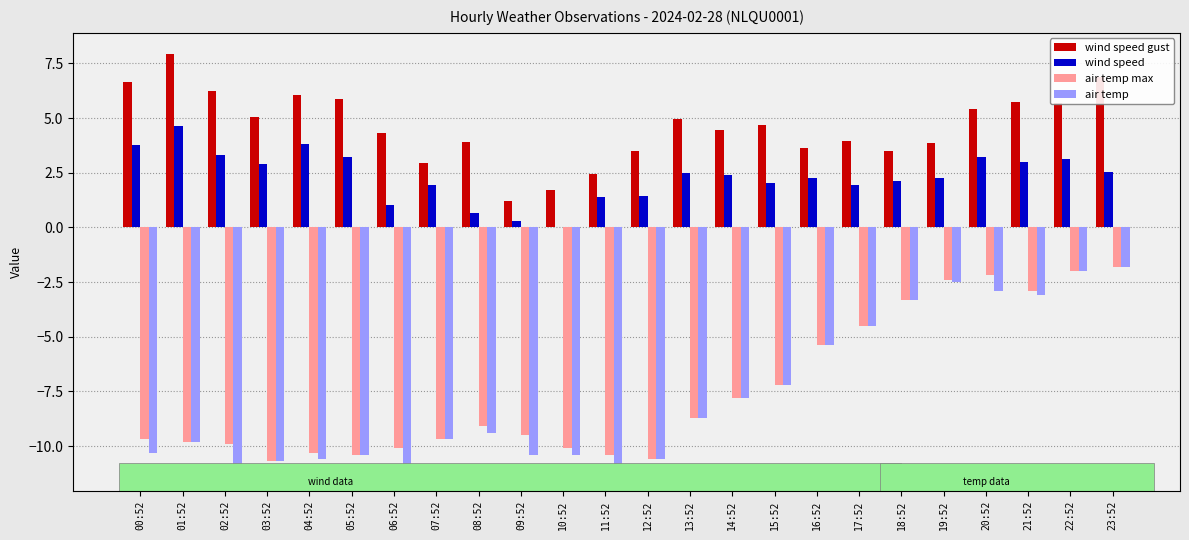

What is the total value across all series at 00:52?

-9.6